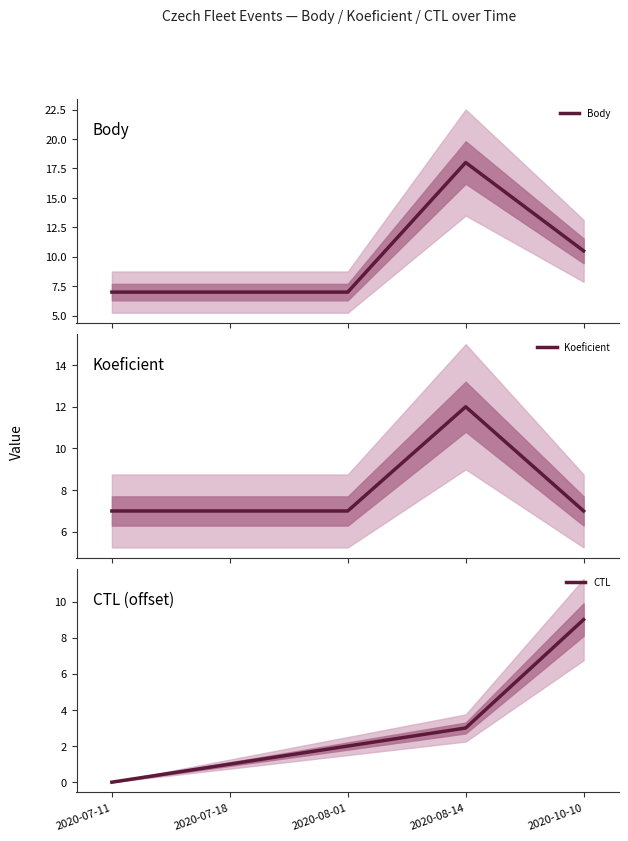

What are all the series names shown in the legend?

Body, Koeficient, CTL